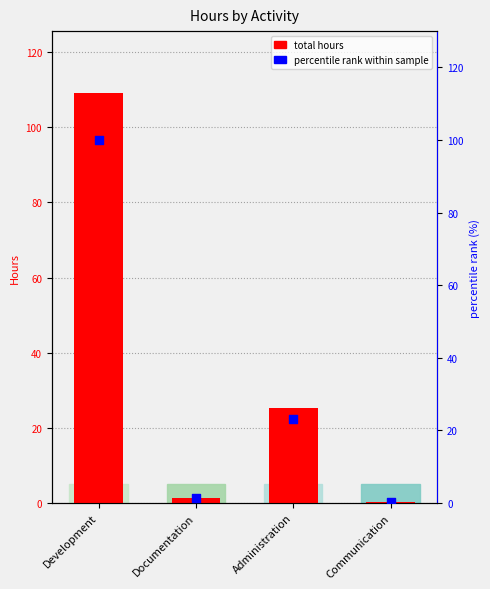

Which series reaches the maximum Y coordinate?

total hours